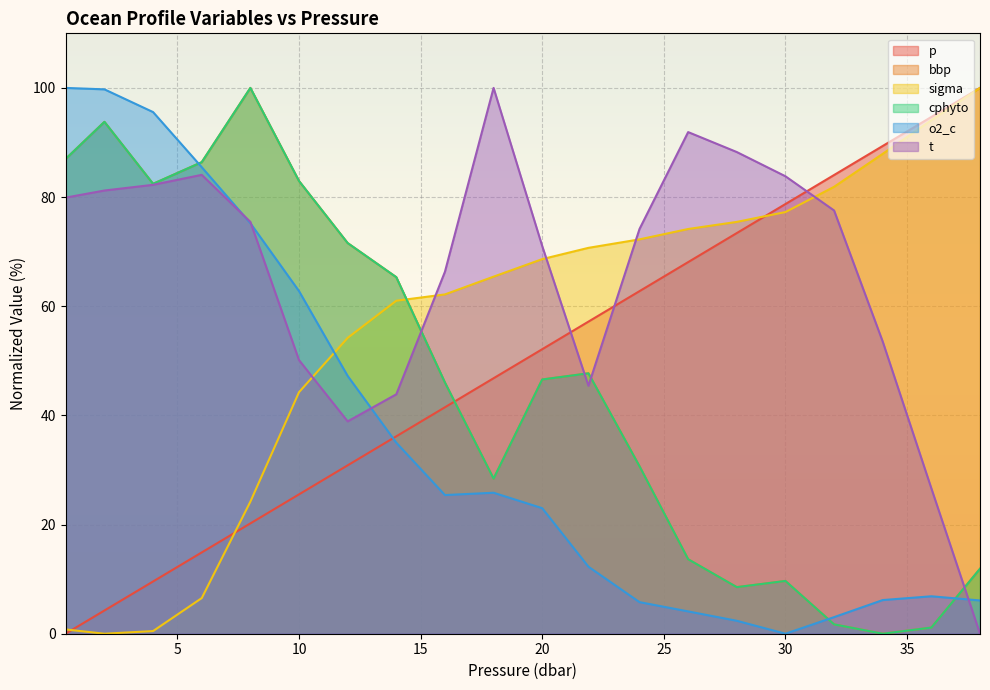

What is the difference between the maximum and minimum values in the o2_c series?

100.0